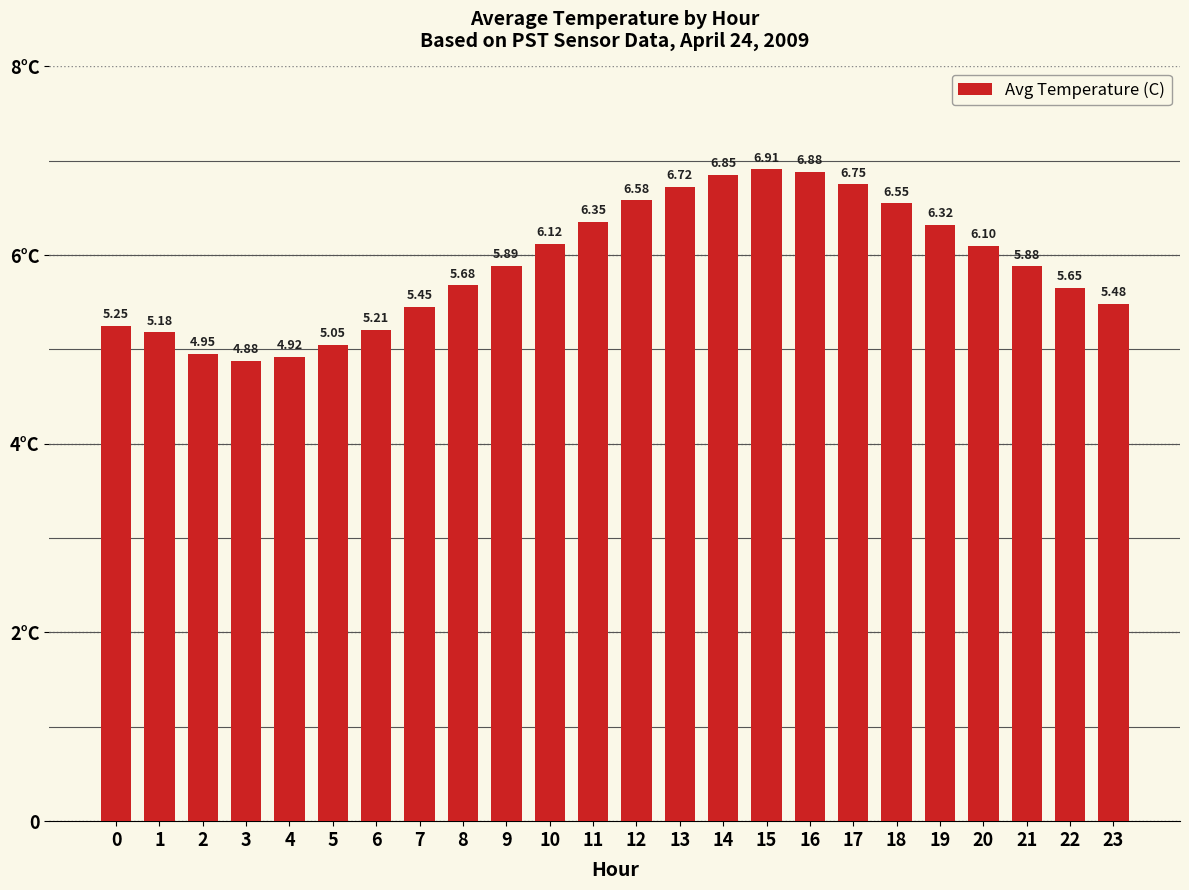

Does the chart contain any negative values?

No